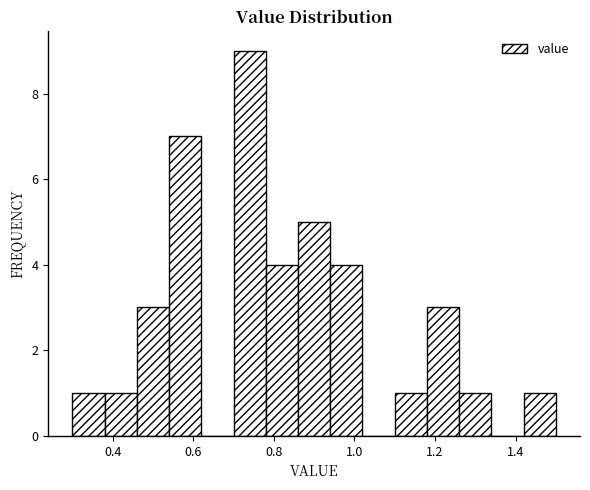

What is the height of the bar covering 0.78 to 0.86 on the x-axis? The values are not printed on the chart, so give them approximately, as read against the axis.

4